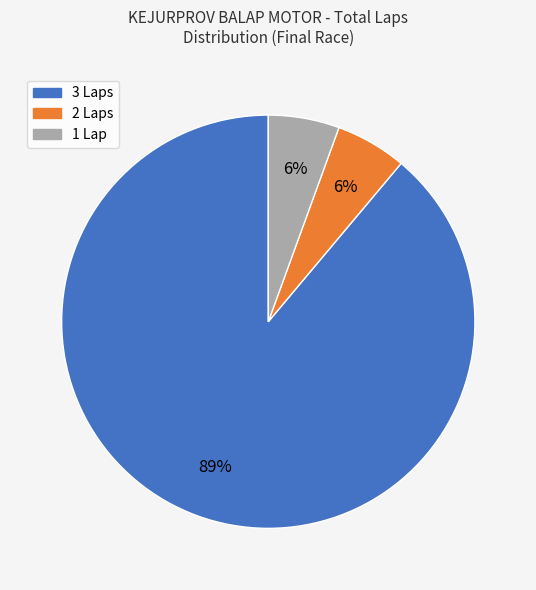

To the nearest percent, what is the average slice percentage?

33%